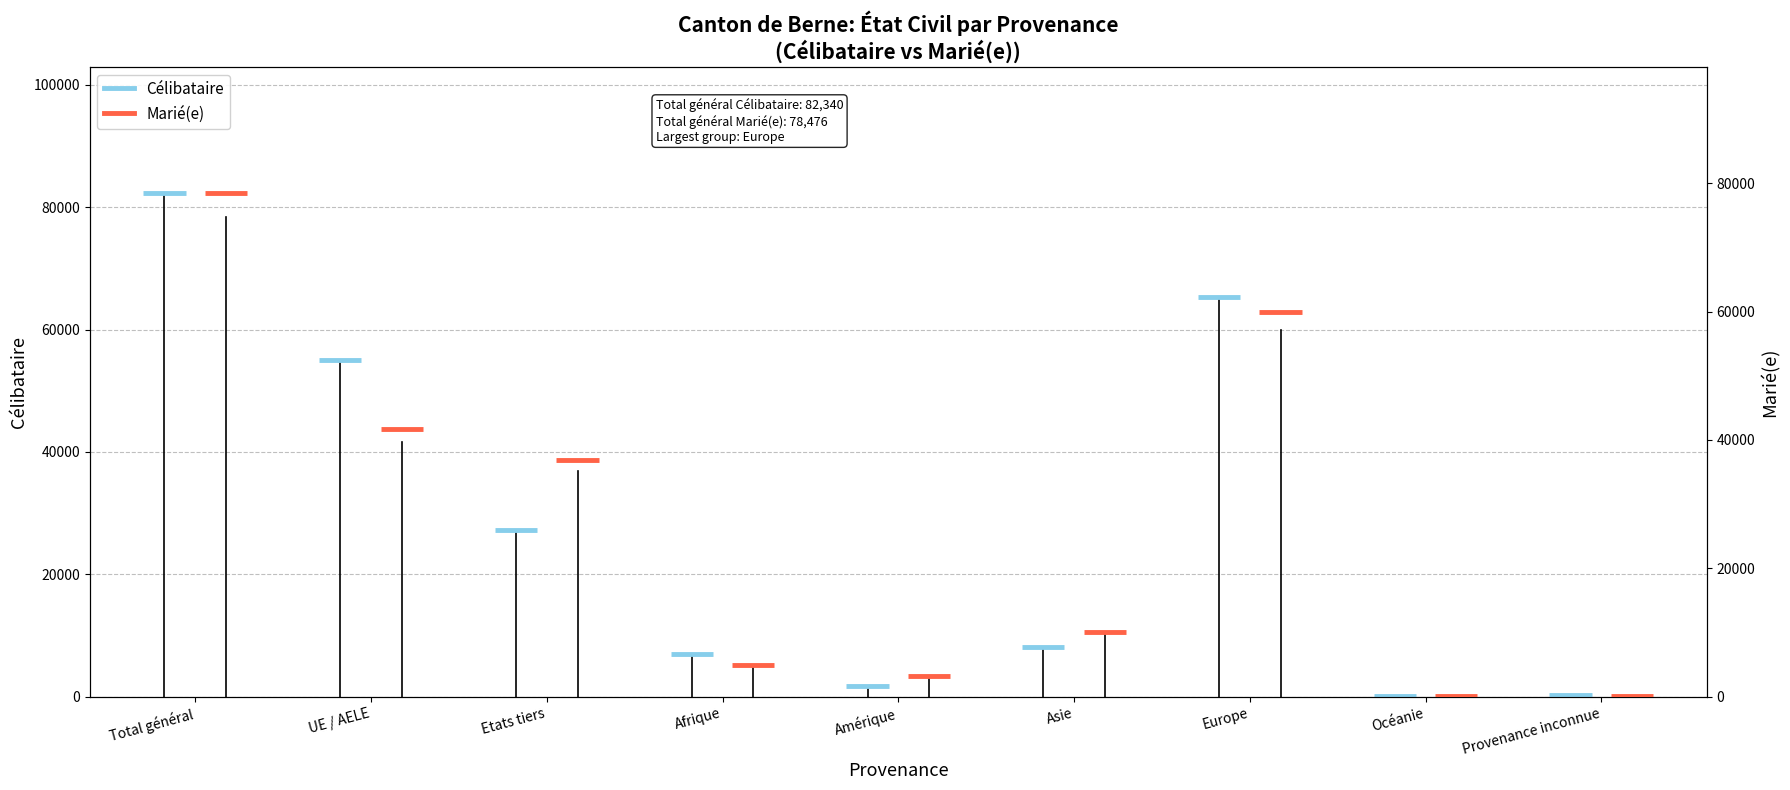

What is the difference between the highest and lowest values at Total général?

3864